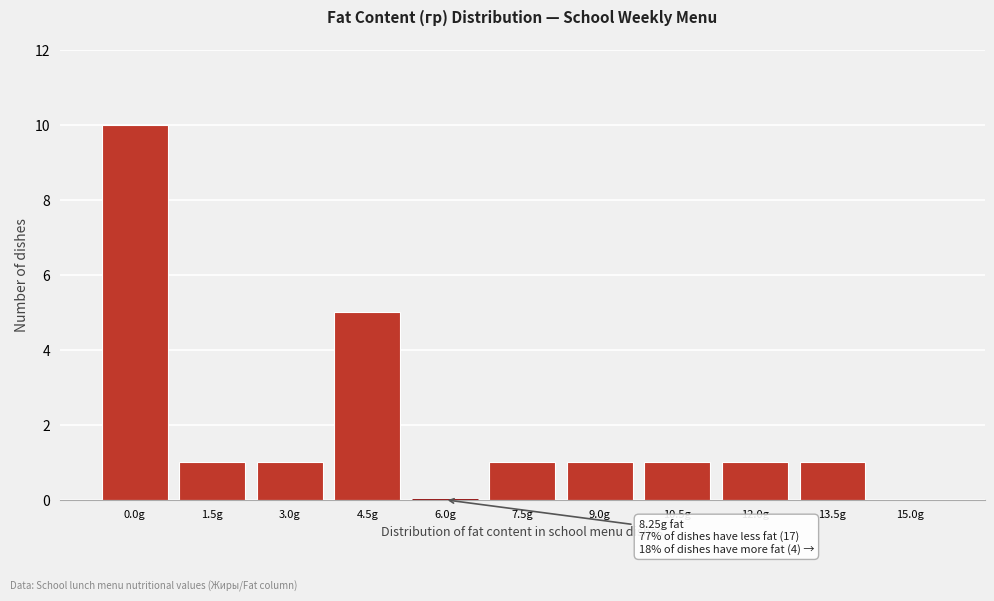

Reading left to right, extract all data points from this chart.

0.0g=10	1.5g=1	3.0g=1	4.5g=5	6.0g=0	7.5g=1	9.0g=1	10.5g=1	12.0g=1	13.5g=1	15.0g=0